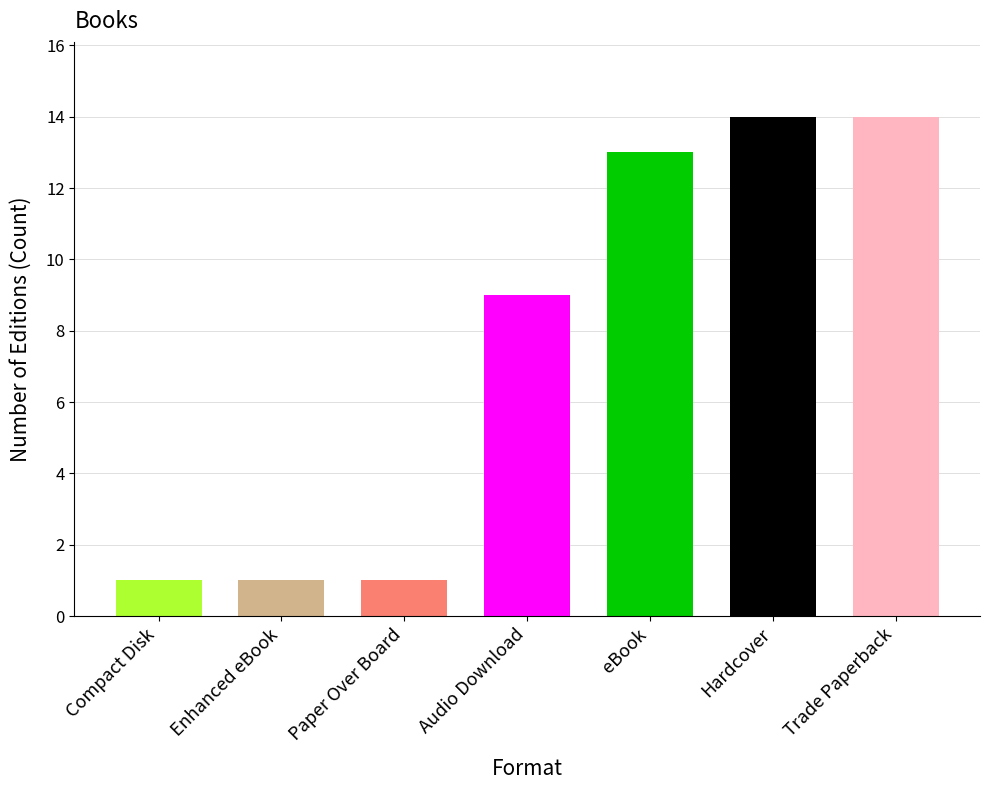

What is the label of the 2nd bar from the right?

Hardcover